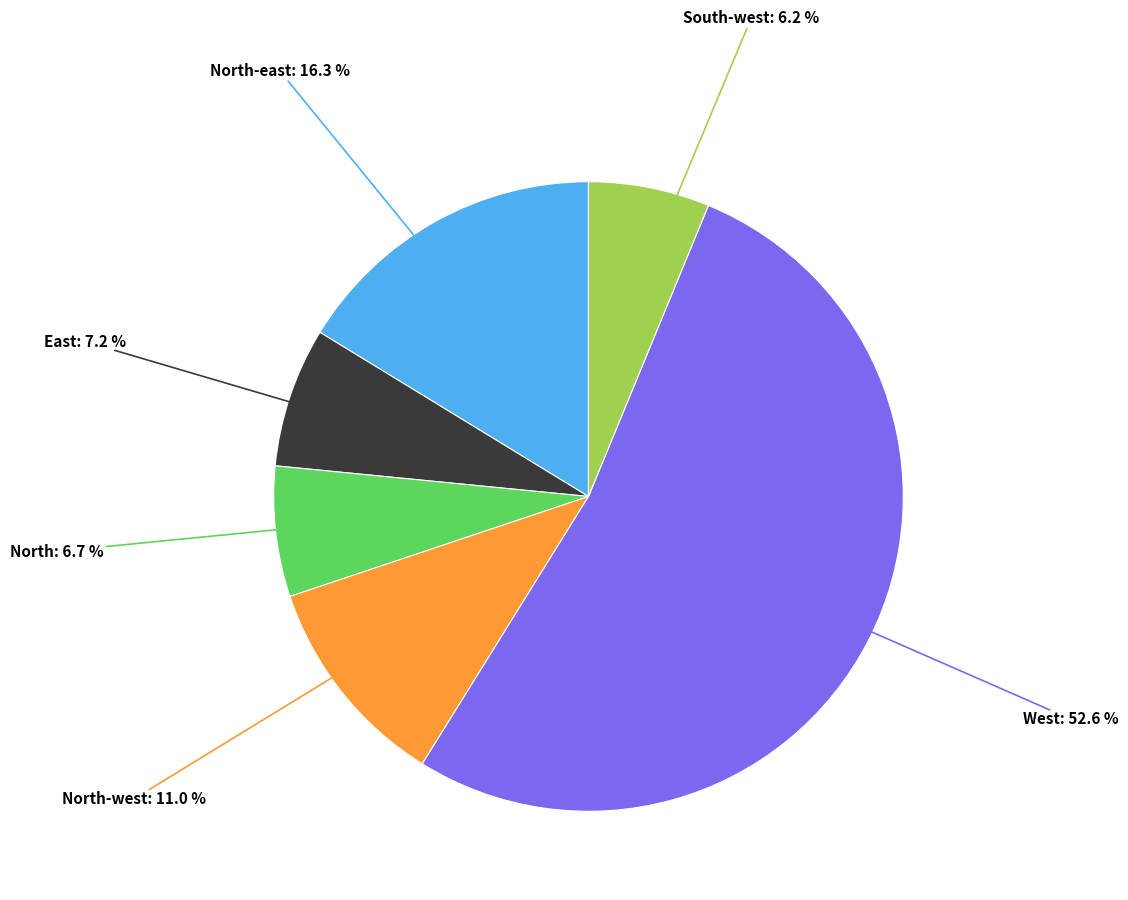

What percentage is NOT represented by North?

93.3%